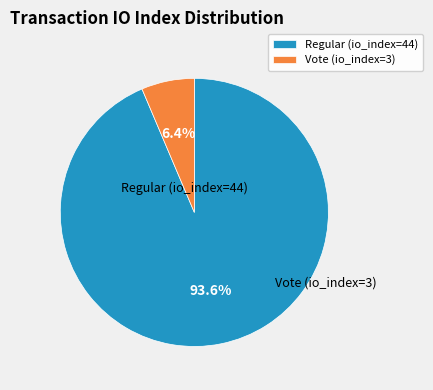

What percentage is the Regular (io_index=44) slice, to the nearest percent?

94%